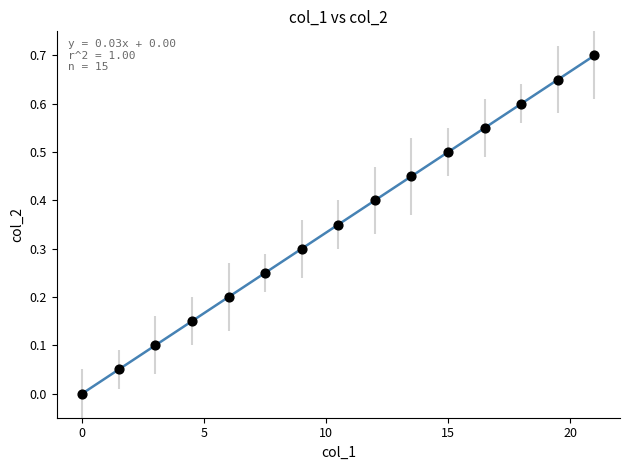

What is the range of X values (max minus min)?

21.0